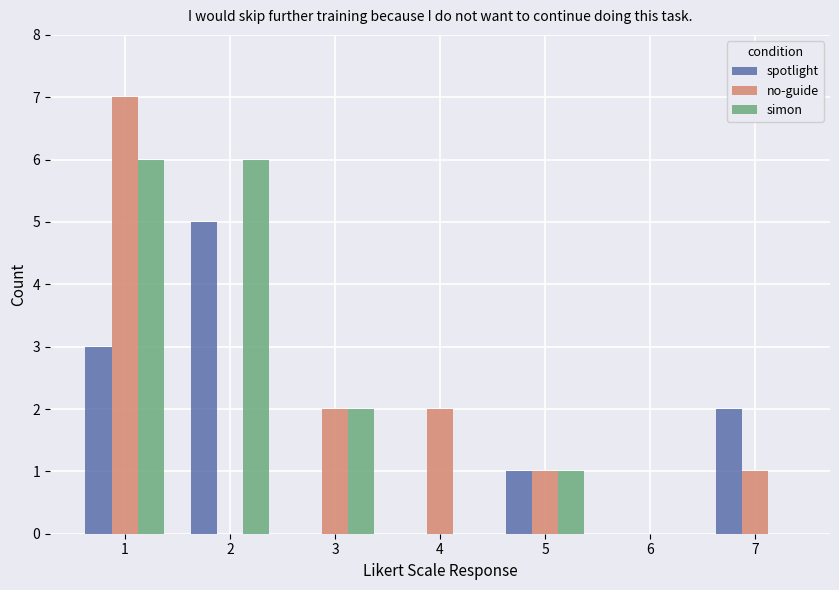

What is the sum of all no-guide values?

13